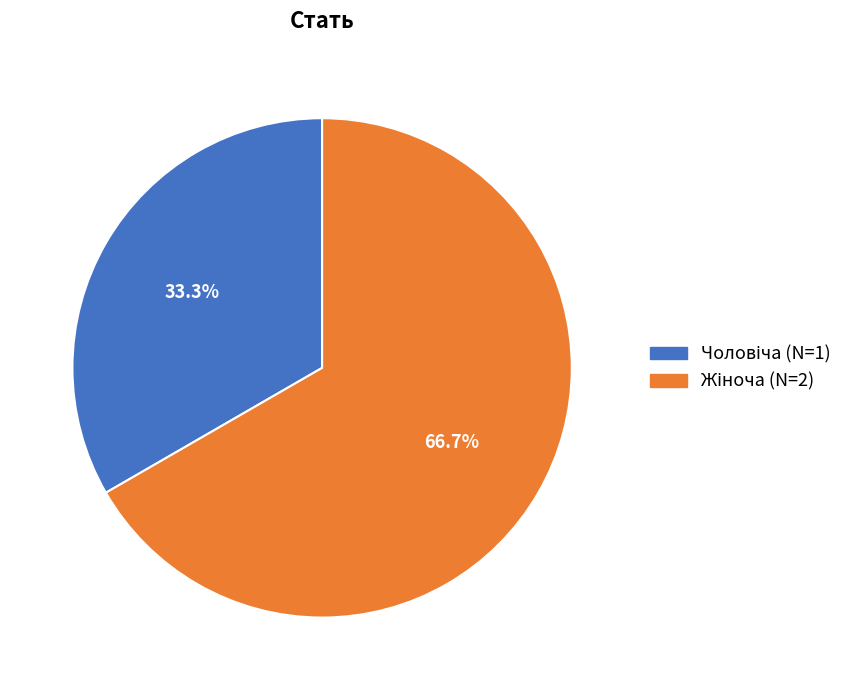

Does any single category account for the majority?

Yes